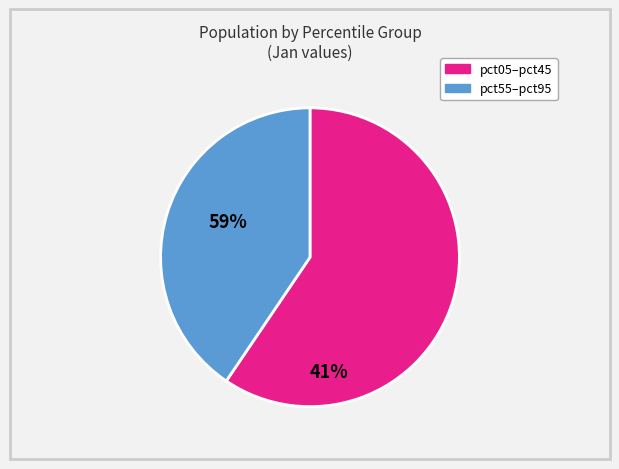

How many slices are in this pie chart?

2